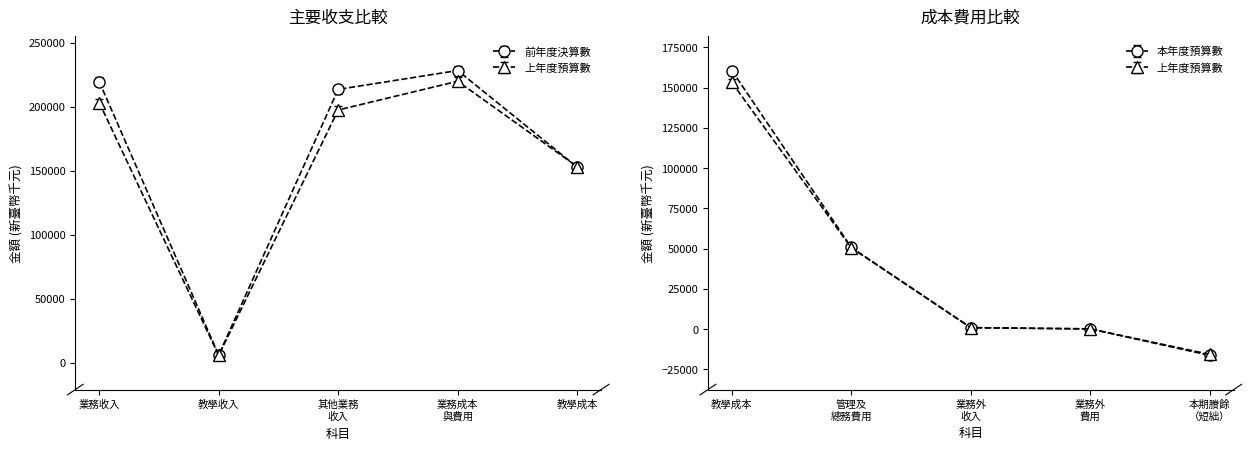

Which series ends up on top after the final intersection of 前年度決算數 and 本年度預算數?

前年度決算數